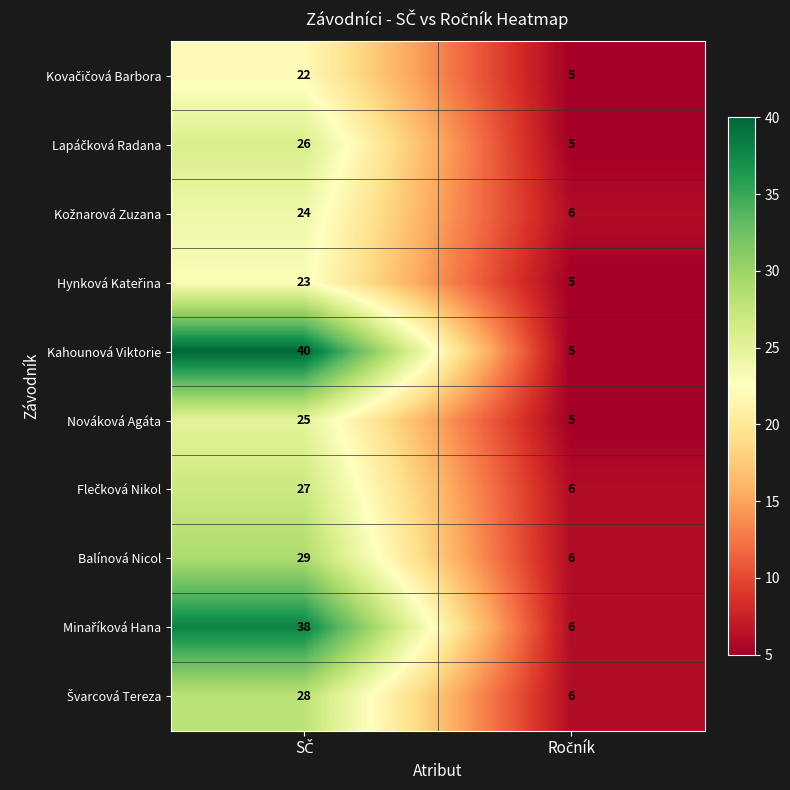

Which series has the widest spread of values?

Kahounová Viktorie